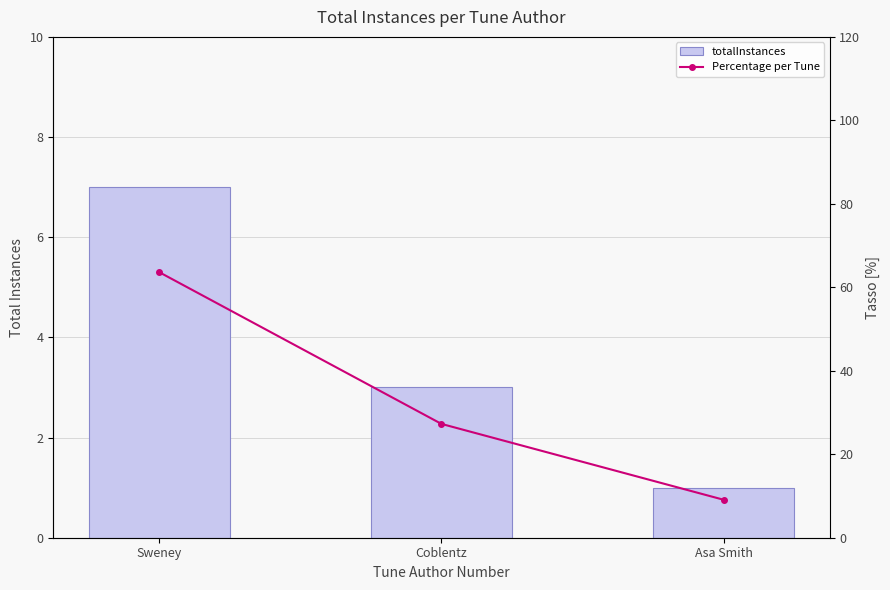

Which series has the widest spread of values?

Percentage per Tune